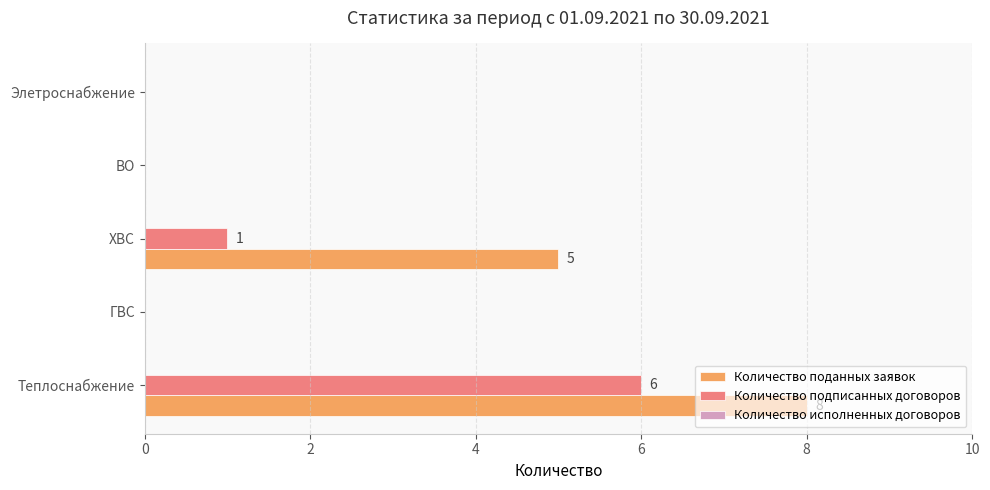

What is the sum of all Количество поданных заявок values?

13